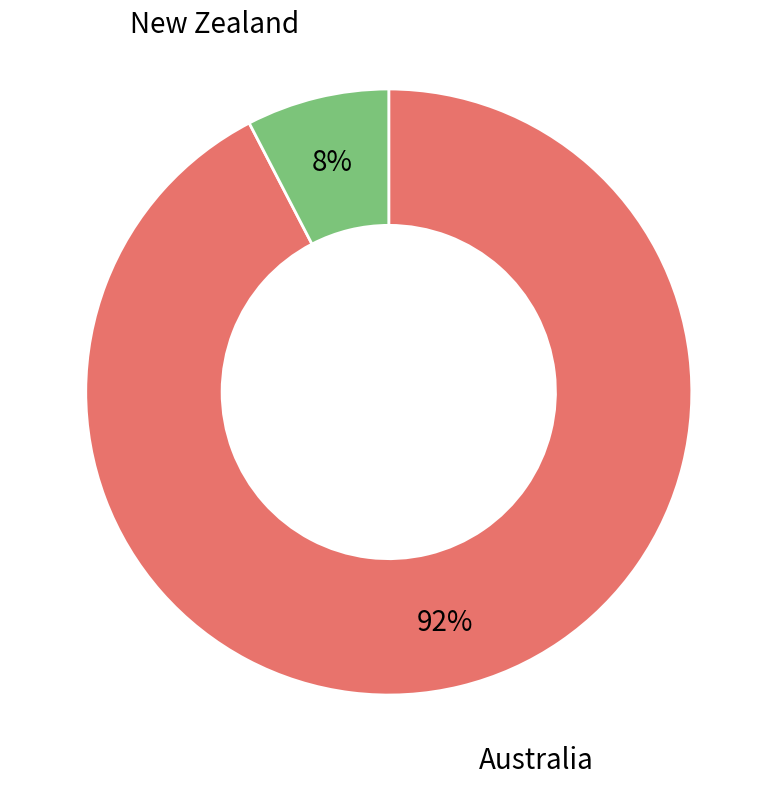

Is there a majority slice in this chart?

Yes